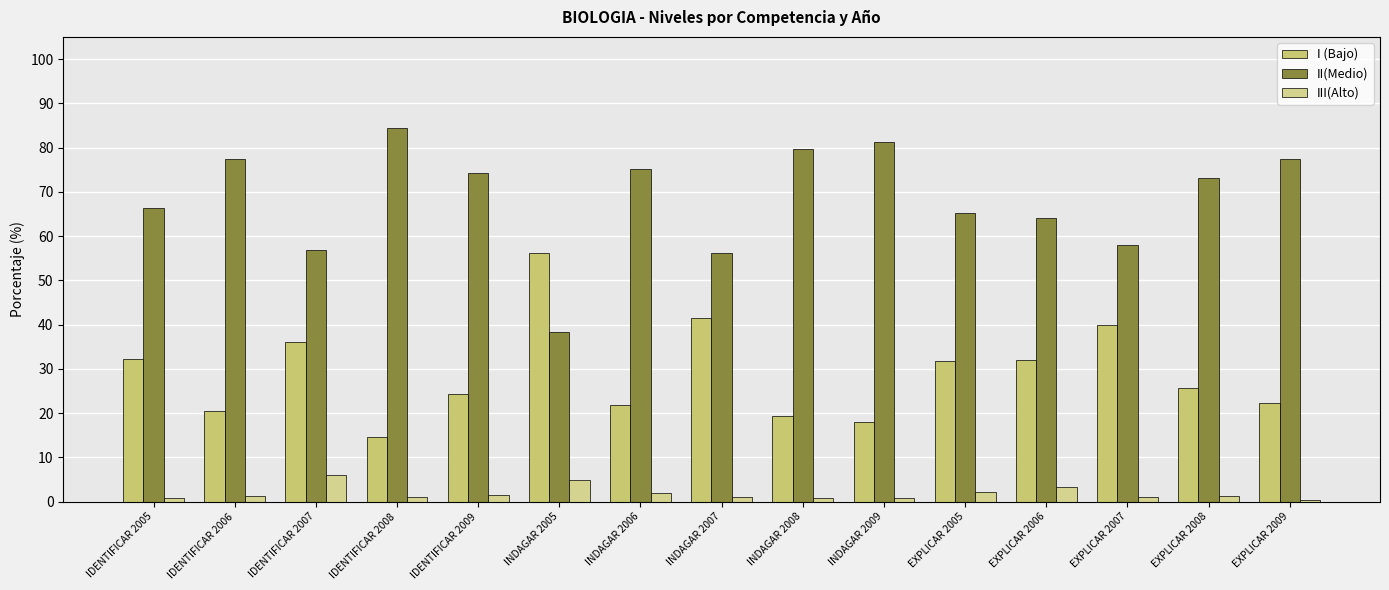

The value of II(Medio) at IDENTIFICAR 2008 is 135.6. True or false?

False